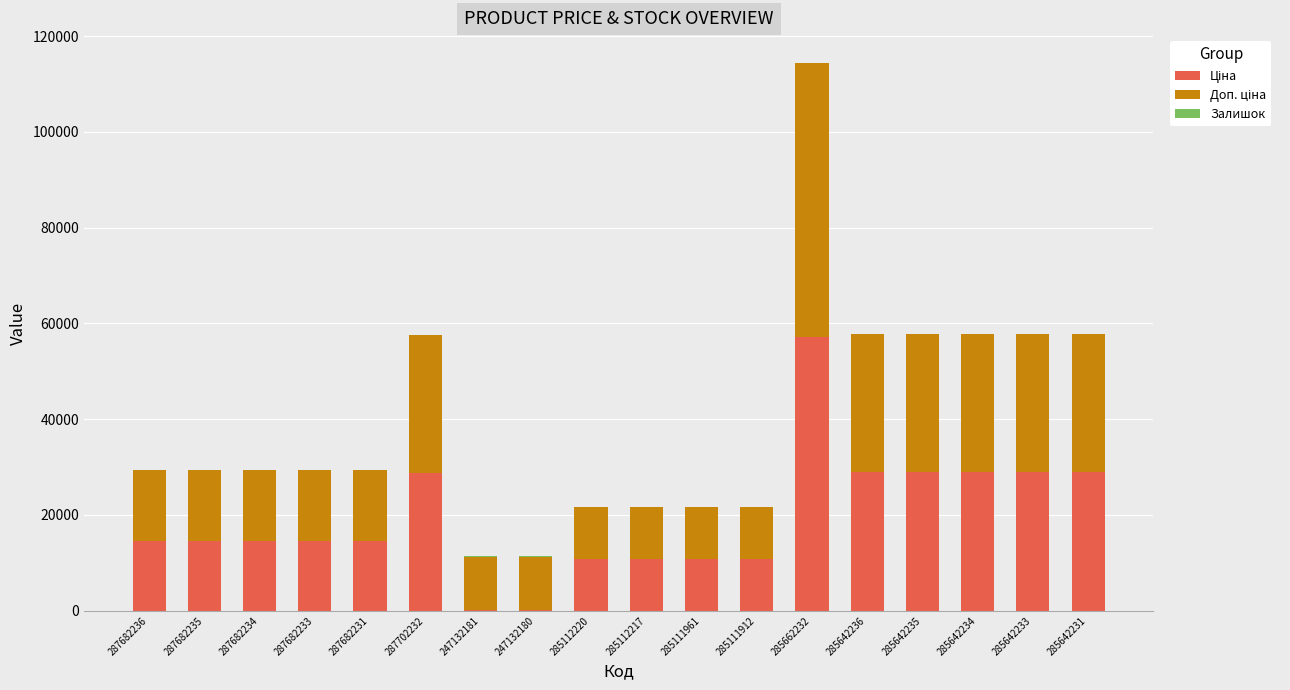

At which category is the sum across all series the highest?

285662232